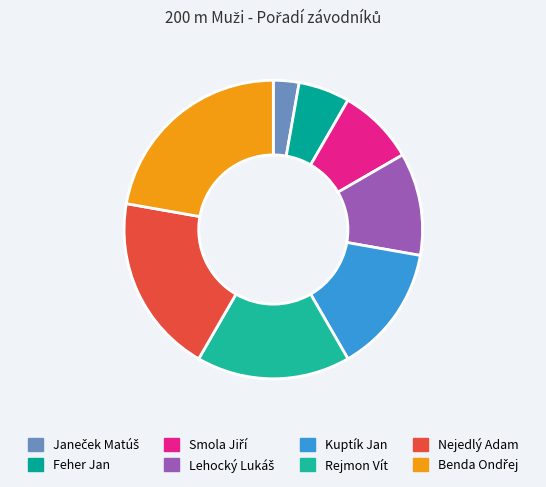

To the nearest percent, what is the difference between the Smola Jiří and Lehocký Lukáš slice percentages?

3%